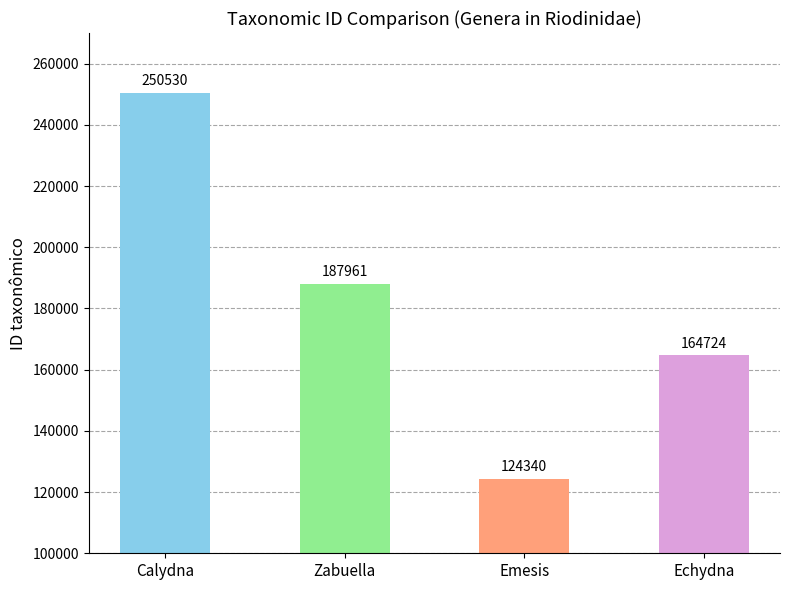

The chart shows a value of 56553 at Emesis. True or false?

False